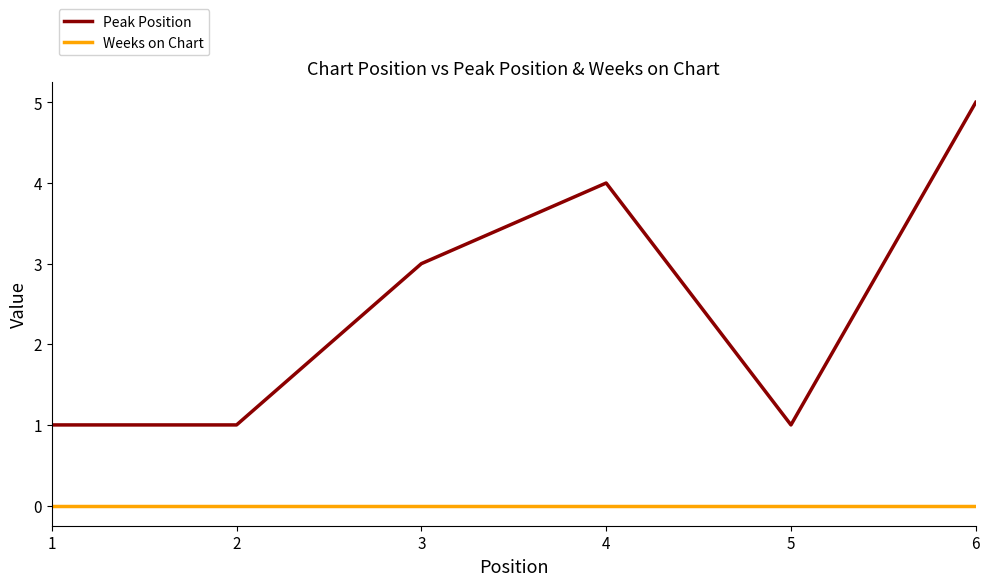

Which series has the largest range (max minus min)?

Peak Position